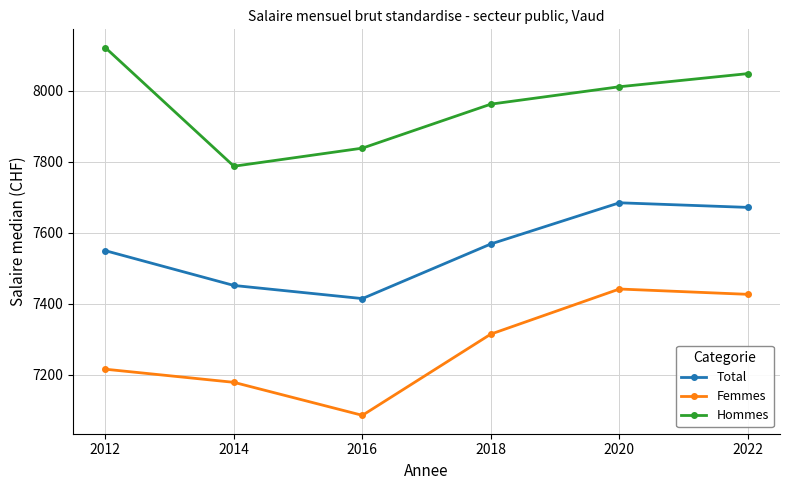

Which series has the largest range (max minus min)?

Femmes